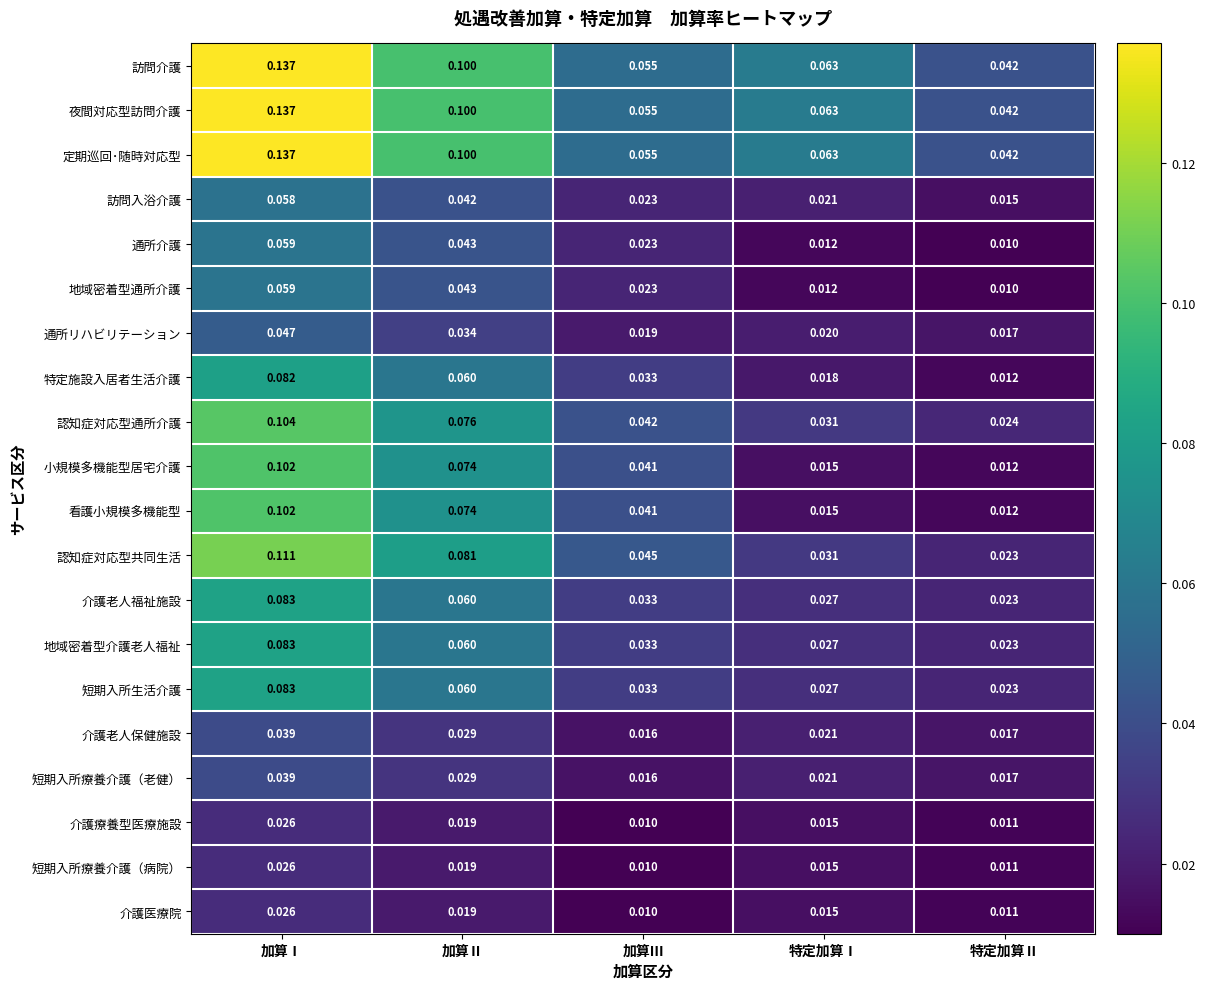

Which label corresponds to the largest value in the chart?

加算Ⅰ